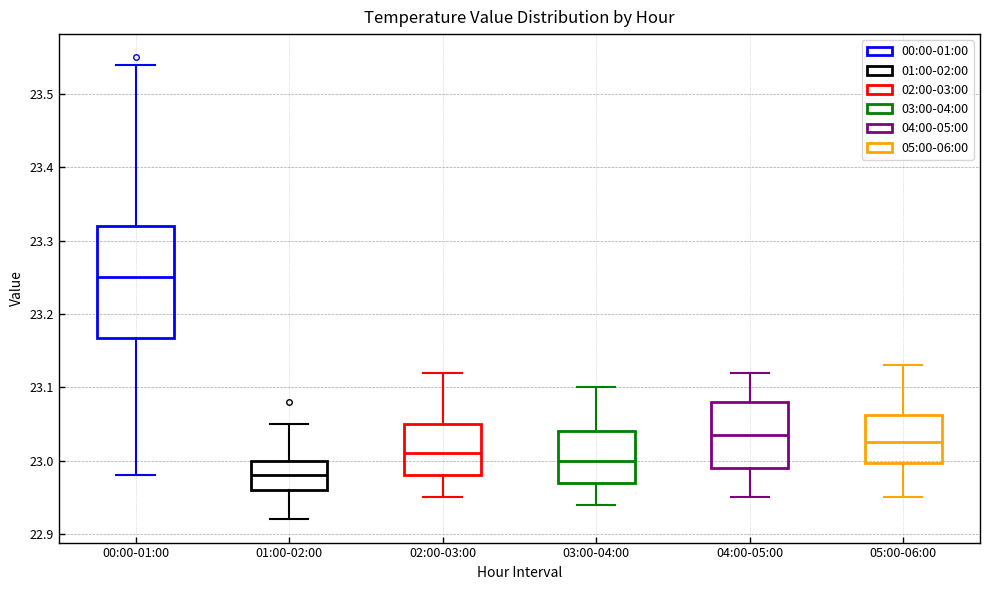

Reading left to right, read every box against the y-axis: the position of its median line, the range the box covers, and the ends of its whiskers. The values are not printed on the chart, so give them approximately, as read against the axis.

00:00-01:00: median 23.25, box 23.17 to 23.32, whiskers 22.98 to 23.54
01:00-02:00: median 22.98, box 22.96 to 23.00, whiskers 22.92 to 23.05
02:00-03:00: median 23.01, box 22.98 to 23.05, whiskers 22.95 to 23.12
03:00-04:00: median 23.00, box 22.97 to 23.04, whiskers 22.94 to 23.10
04:00-05:00: median 23.04, box 22.99 to 23.08, whiskers 22.95 to 23.12
05:00-06:00: median 23.03, box 23.00 to 23.06, whiskers 22.95 to 23.13